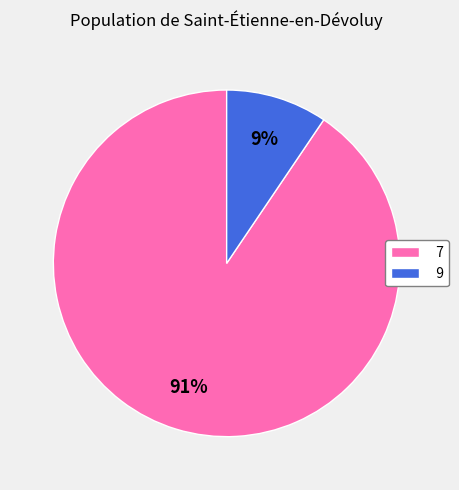

Which slice is the smallest?

9